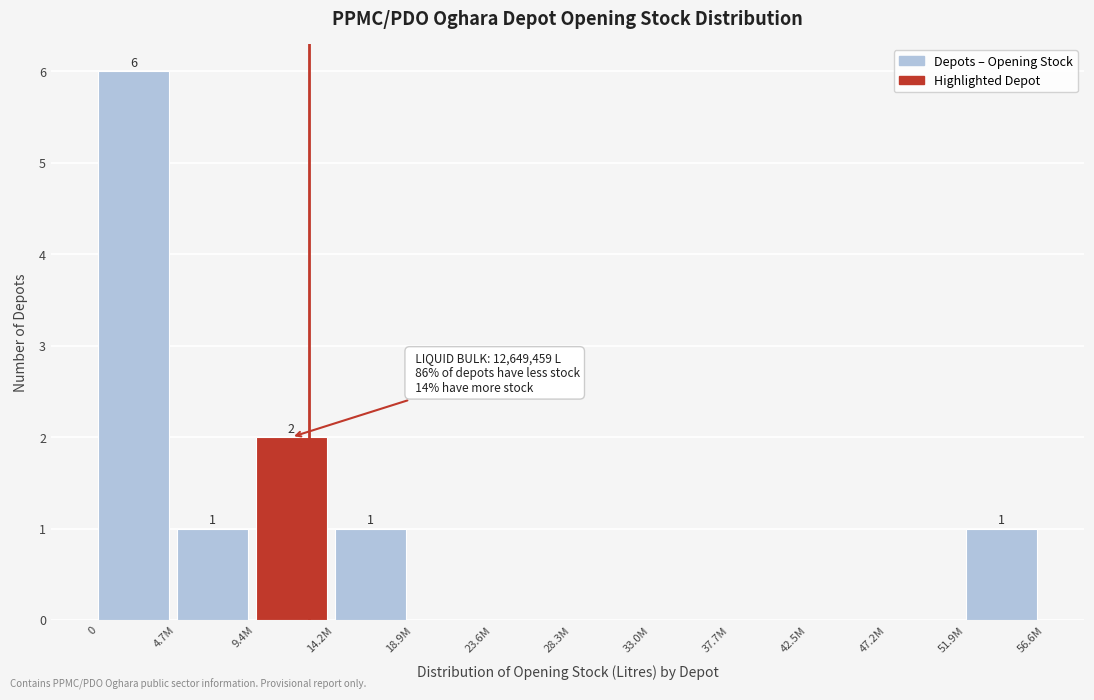

Reading left to right, list all the values displayed in this chart.

0=6	4.7M=1	9.4M=2	14.2M=1	18.9M=0	23.6M=0	28.3M=0	33.0M=0	37.7M=0	42.5M=0	47.2M=0	51.9M=1